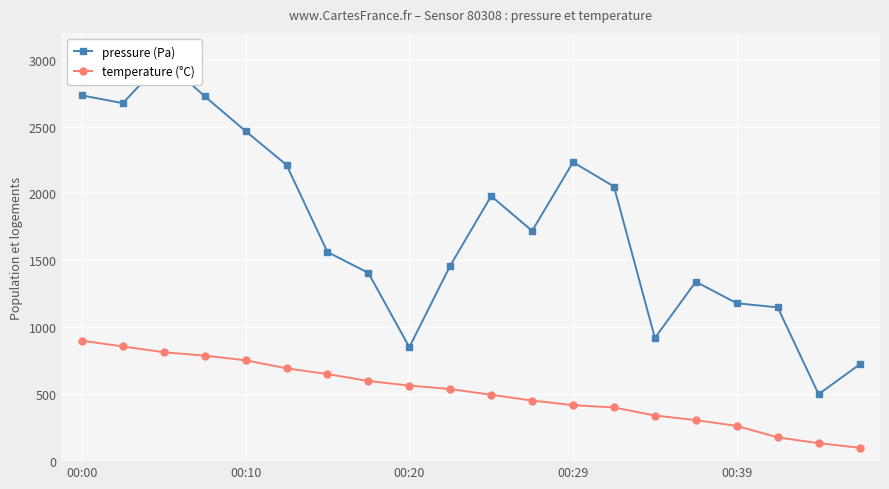

Where is temperature (°C) nearest to the value 500?

10